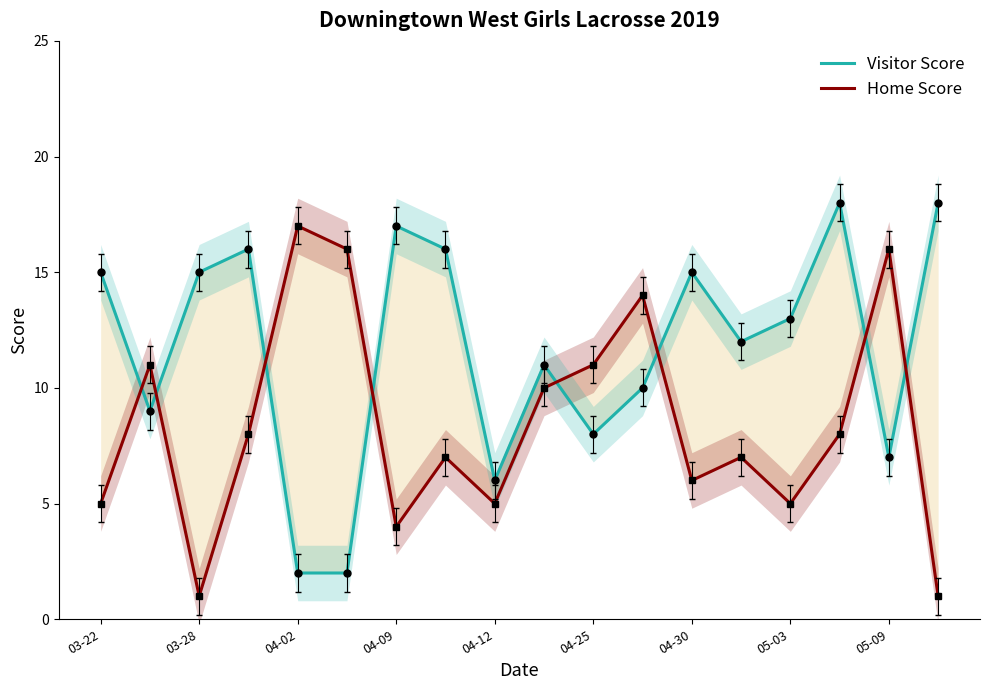

In Home Score, how many points are lower than both neighbors (excluding endpoints)?

5